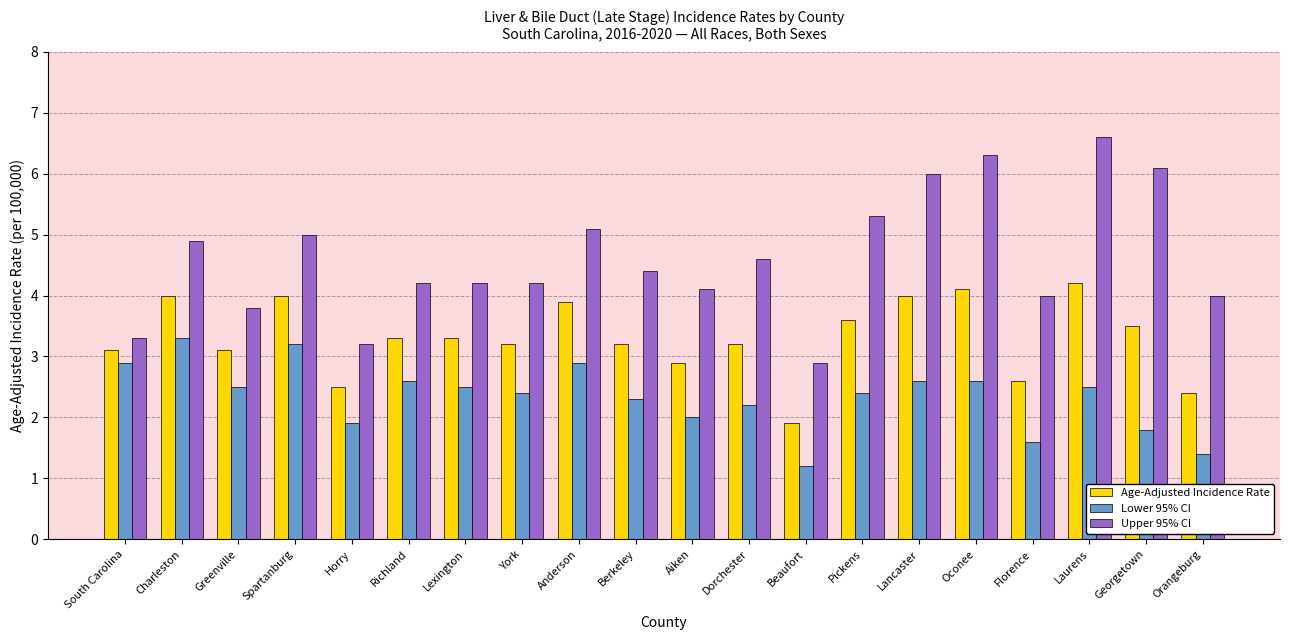

Reading left to right, transcribe all the data shown in this chart.

Age-Adjusted Incidence Rate: South Carolina=3.1	Charleston=4.0	Greenville=3.1	Spartanburg=4.0	Horry=2.5	Richland=3.3	Lexington=3.3	York=3.2	Anderson=3.9	Berkeley=3.2	Aiken=2.9	Dorchester=3.2	Beaufort=1.9	Pickens=3.6	Lancaster=4.0	Oconee=4.1	Florence=2.6	Laurens=4.2	Georgetown=3.5	Orangeburg=2.4
Lower 95% CI: South Carolina=2.9	Charleston=3.3	Greenville=2.5	Spartanburg=3.2	Horry=1.9	Richland=2.6	Lexington=2.5	York=2.4	Anderson=2.9	Berkeley=2.3	Aiken=2.0	Dorchester=2.2	Beaufort=1.2	Pickens=2.4	Lancaster=2.6	Oconee=2.6	Florence=1.6	Laurens=2.5	Georgetown=1.8	Orangeburg=1.4
Upper 95% CI: South Carolina=3.3	Charleston=4.9	Greenville=3.8	Spartanburg=5.0	Horry=3.2	Richland=4.2	Lexington=4.2	York=4.2	Anderson=5.1	Berkeley=4.4	Aiken=4.1	Dorchester=4.6	Beaufort=2.9	Pickens=5.3	Lancaster=6.0	Oconee=6.3	Florence=4.0	Laurens=6.6	Georgetown=6.1	Orangeburg=4.0